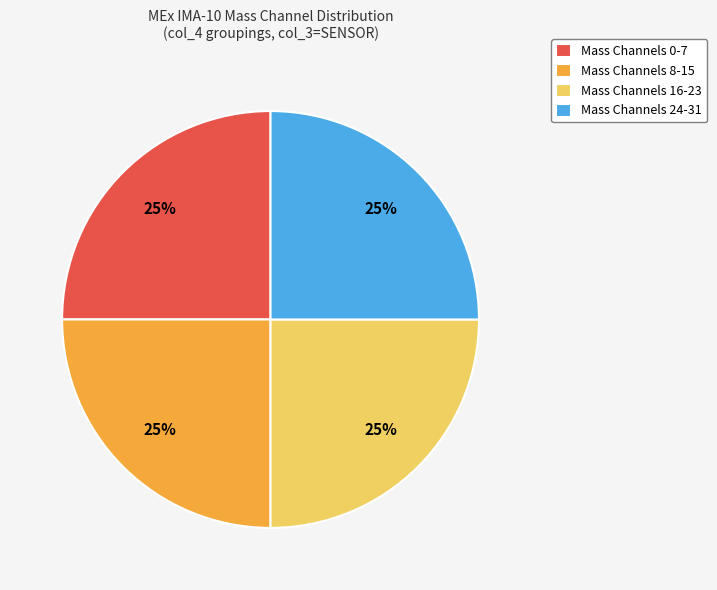

How many segments does this pie chart have?

4